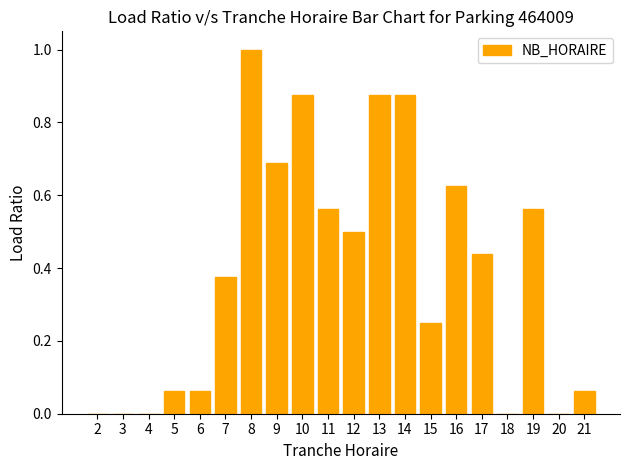

True or false: the data shows 0.3 at 9.

False